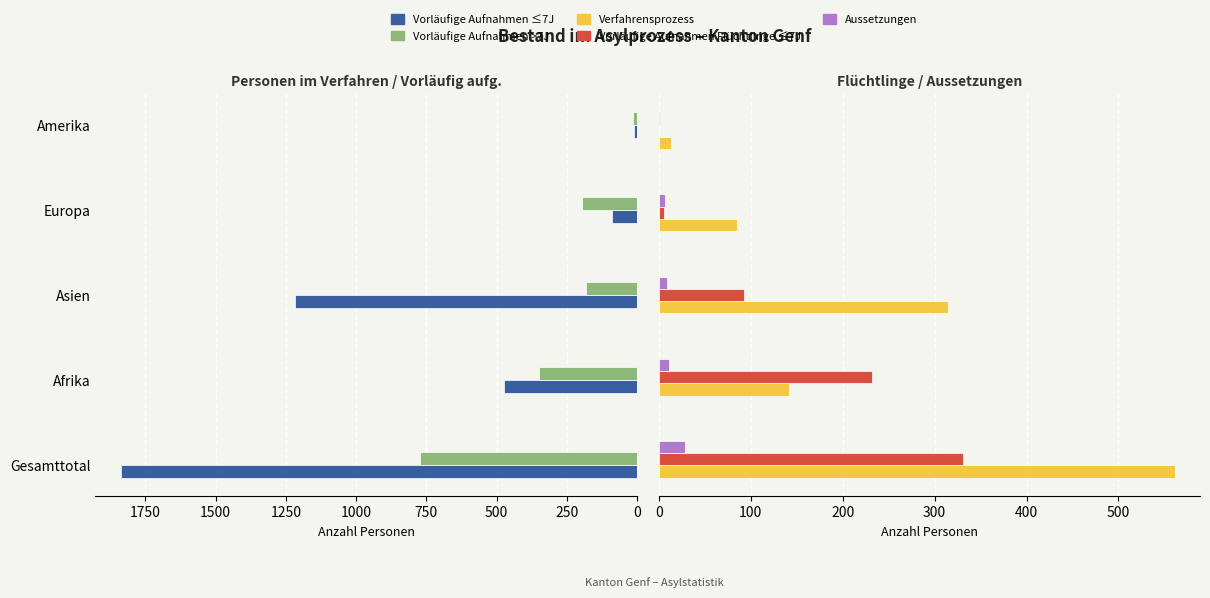

Which series has the largest range (max minus min)?

Vorläufige Aufnahmen ≤7J